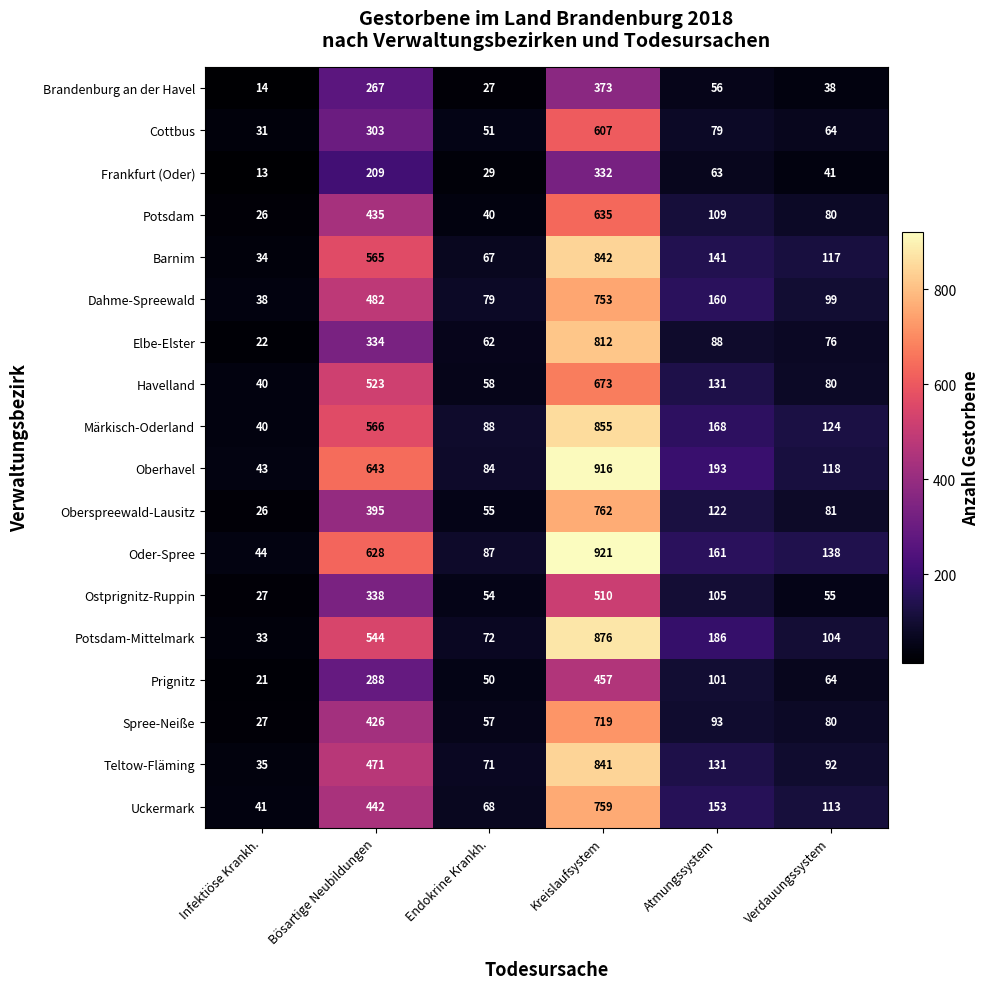

Rank the series at Endokrine Krankh. from lowest to highest value.

Brandenburg an der Havel, Frankfurt (Oder), Potsdam, Prignitz, Cottbus, Ostprignitz-Ruppin, Oberspreewald-Lausitz, Spree-Neiße, Havelland, Elbe-Elster, Barnim, Uckermark, Teltow-Fläming, Potsdam-Mittelmark, Dahme-Spreewald, Oberhavel, Oder-Spree, Märkisch-Oderland